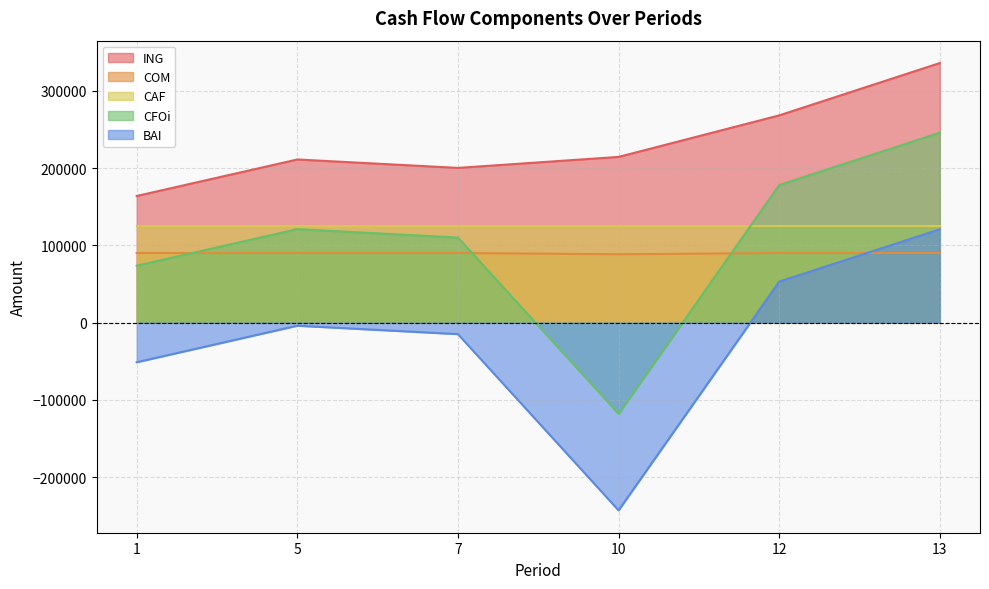

What is the difference between the second highest and minimum values in the BAI series?

296050.8